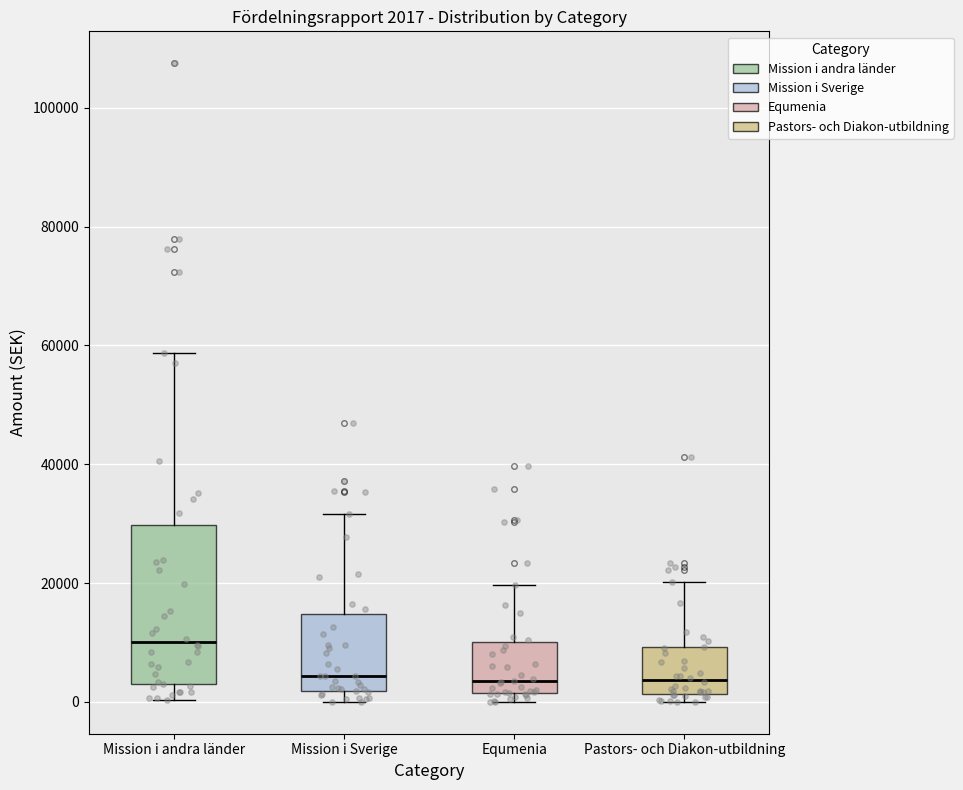

Which box has the highest median line?

Mission i andra länder